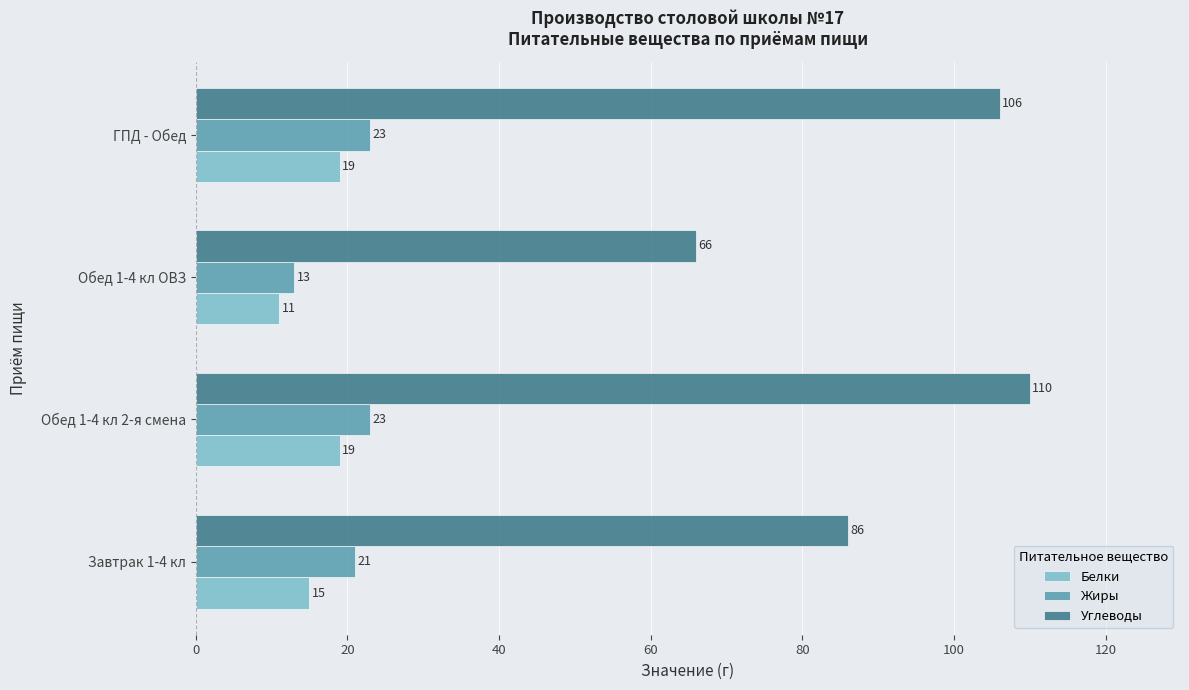

Rank the series at Обед 1-4 кл 2-я смена from lowest to highest value.

Белки, Жиры, Углеводы